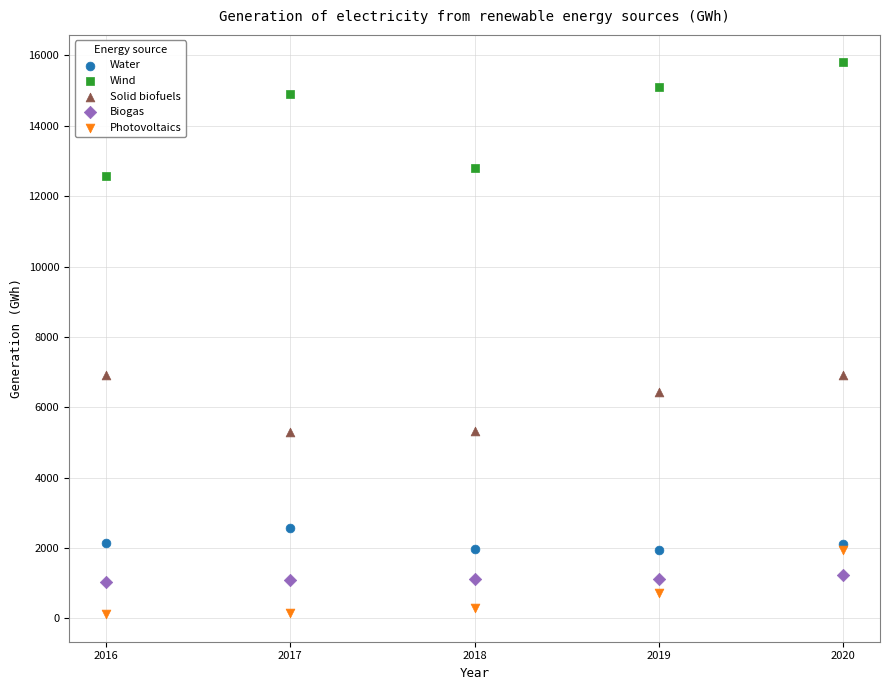

In the Wind series, what Y value is closest to 14193?

14909.0